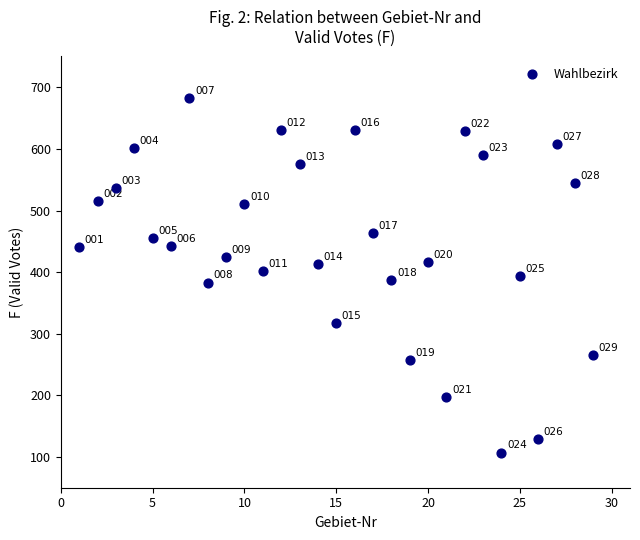

What is the range of X values (max minus min)?

28